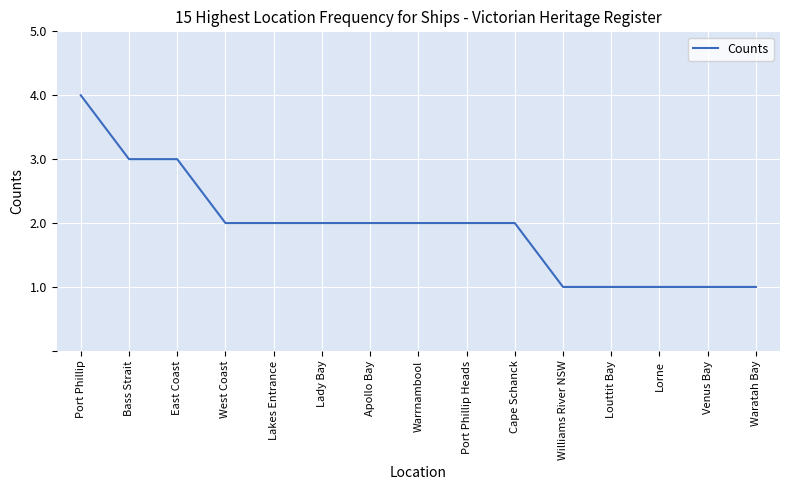

At which label does the data first exceed 2?

Port Phillip